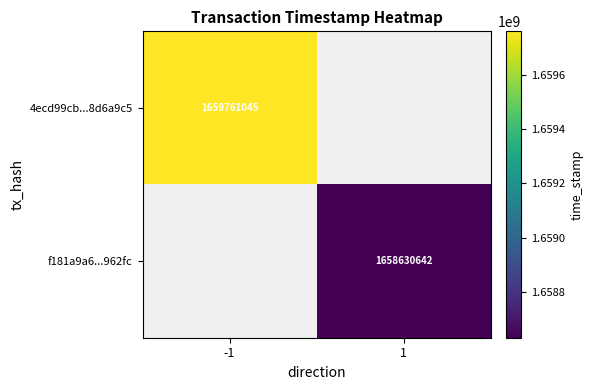

Is it true that f181a9a6...962fc equals 1658630642 at 1?

True